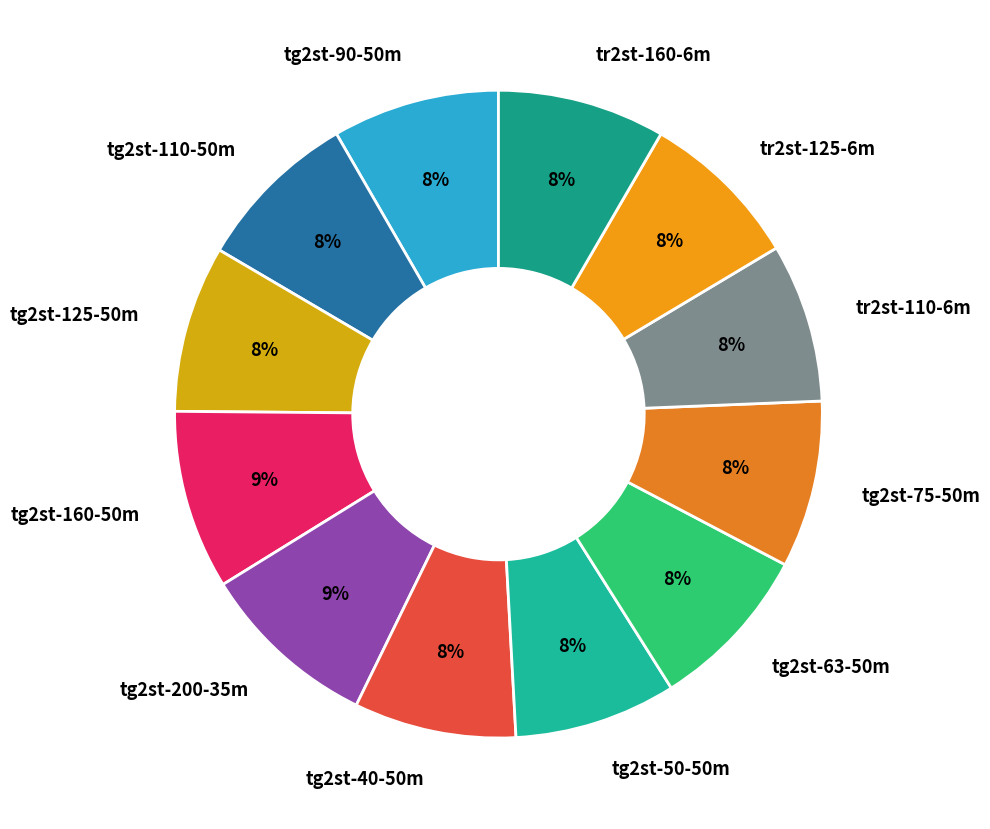

How many slices are in this pie chart?

12